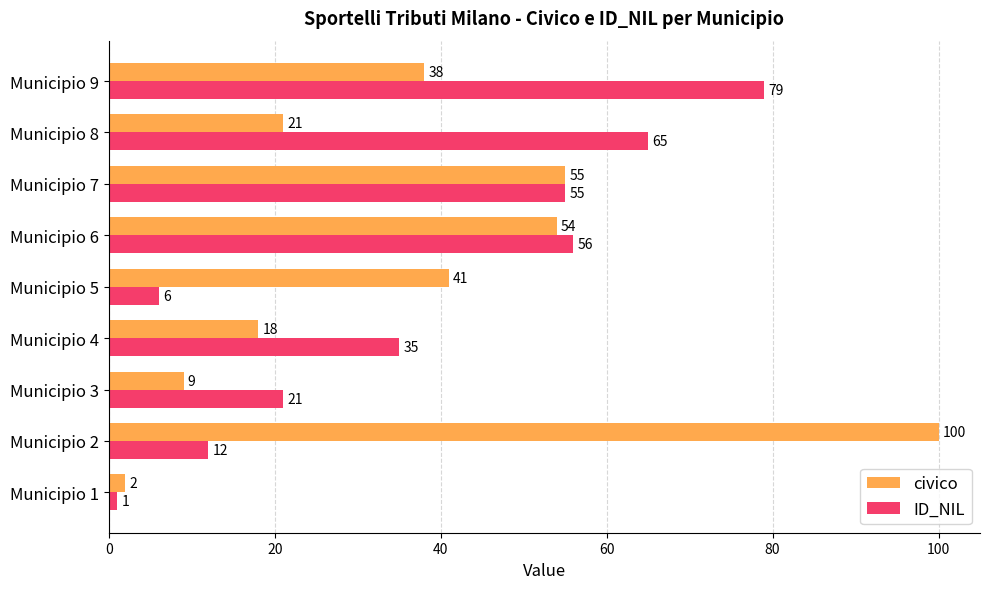

Rank the series by their maximum value, from highest to lowest.

civico, ID_NIL